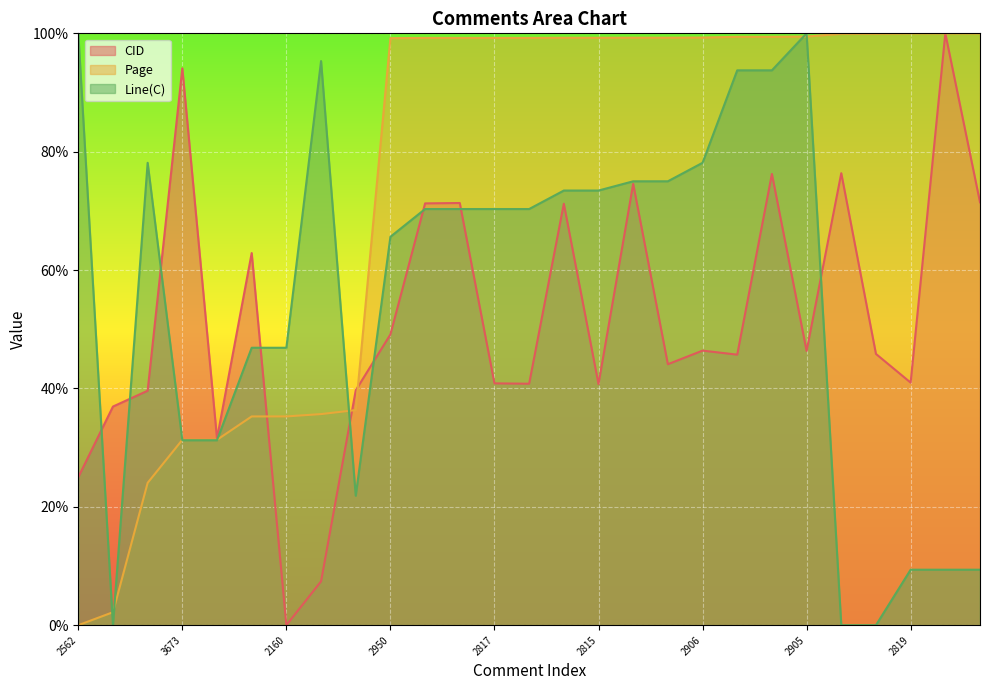

The CID series shows 44.1 at 2869. True or false?

True